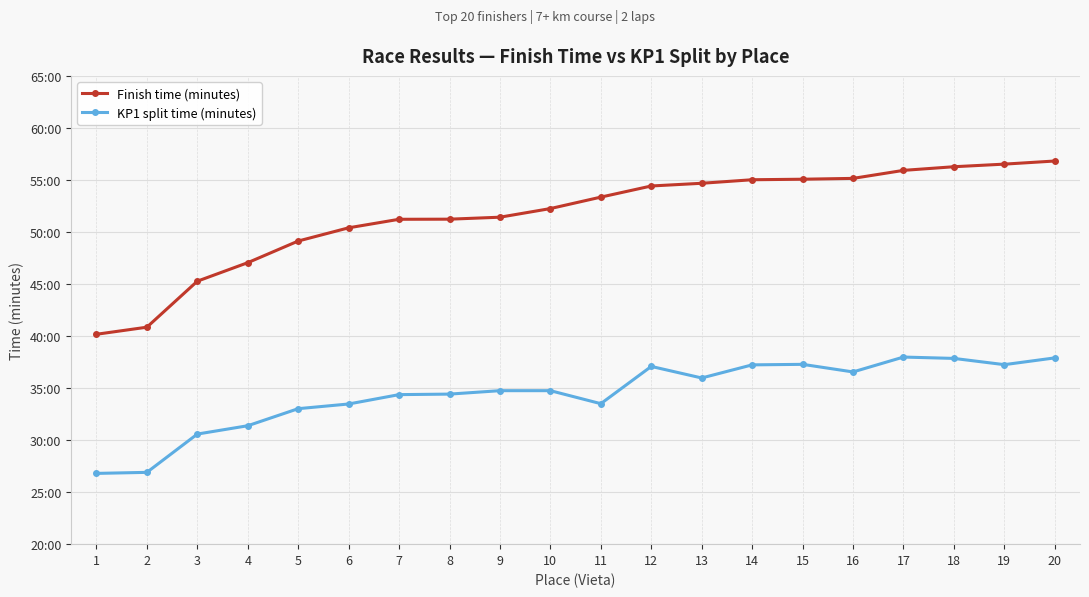

What is the difference between the KP1 split time (minutes) values at 11 and 12?

3.6